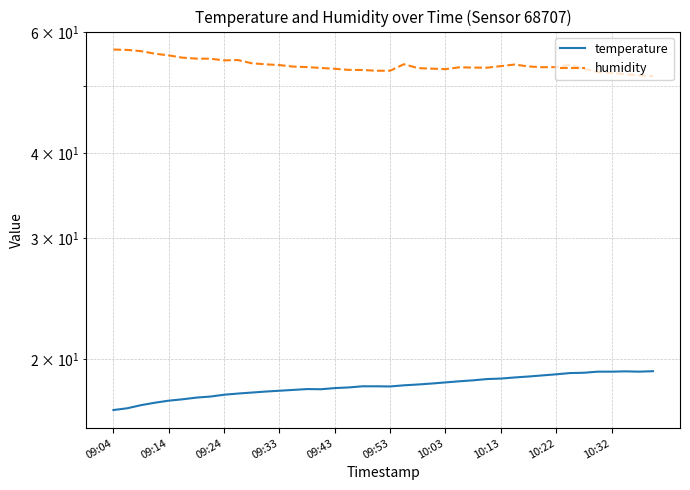

True or false: temperature has a value of 24.8 at 25.

False